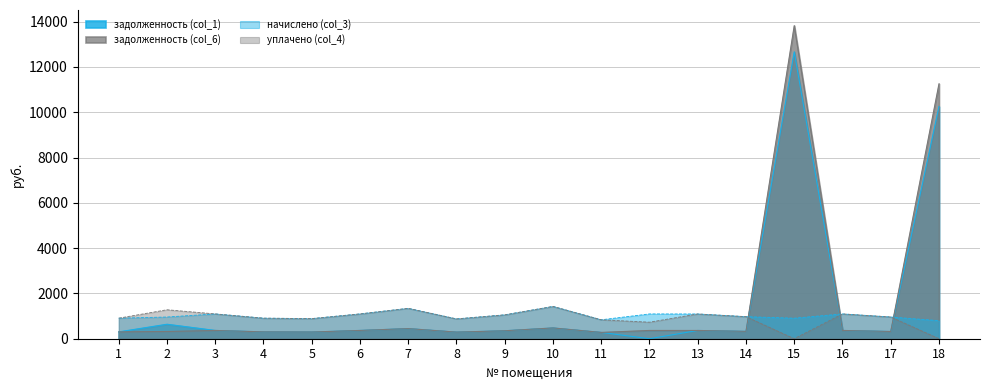

What is the total value across all series at 18?

22308.5